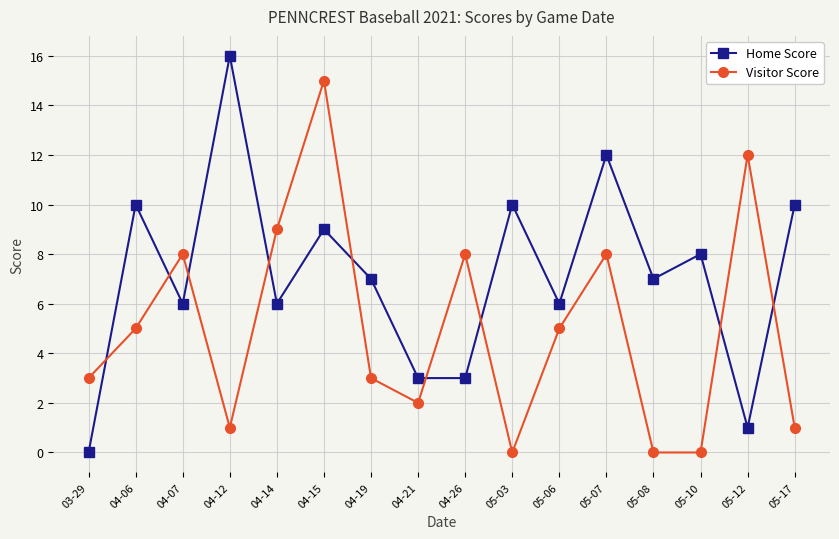

Is the value of Home Score at 04-19 greater than the value of Visitor Score at 04-26?

No